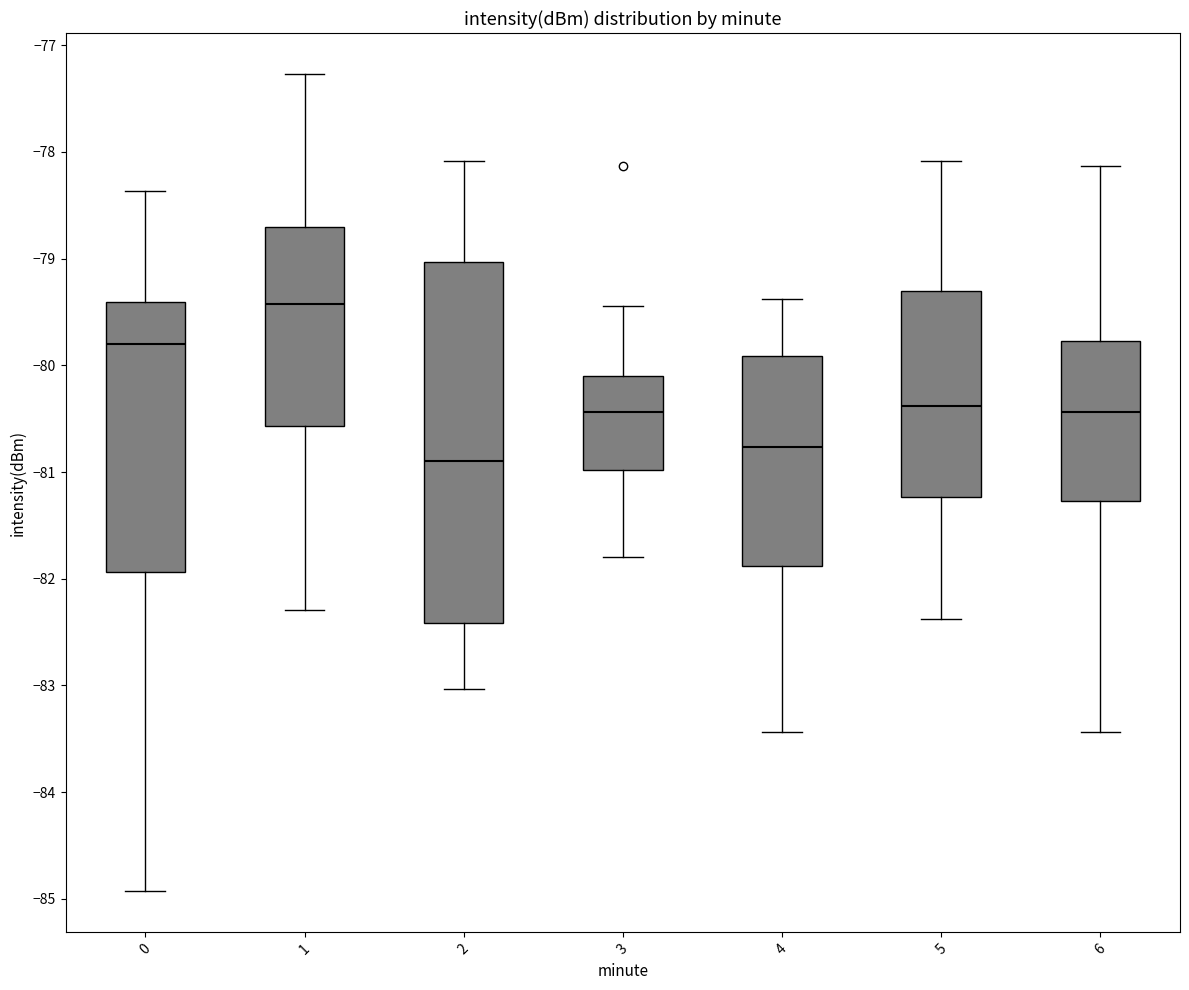

Reading left to right, transcribe this box plot: for each box, give where its median line is, the range the box spans, and where its two whiskers end, as read against the y-axis. The values are not printed on the chart, so give them approximately, as read against the axis.

0: median -79.8, box -81.9 to -79.4, whiskers -84.9 to -78.4
1: median -79.4, box -80.6 to -78.7, whiskers -82.3 to -77.3
2: median -80.9, box -82.4 to -79.0, whiskers -83.0 to -78.1
3: median -80.4, box -81.0 to -80.1, whiskers -81.8 to -79.4
4: median -80.8, box -81.9 to -79.9, whiskers -83.4 to -79.4
5: median -80.4, box -81.2 to -79.3, whiskers -82.4 to -78.1
6: median -80.4, box -81.3 to -79.8, whiskers -83.4 to -78.1